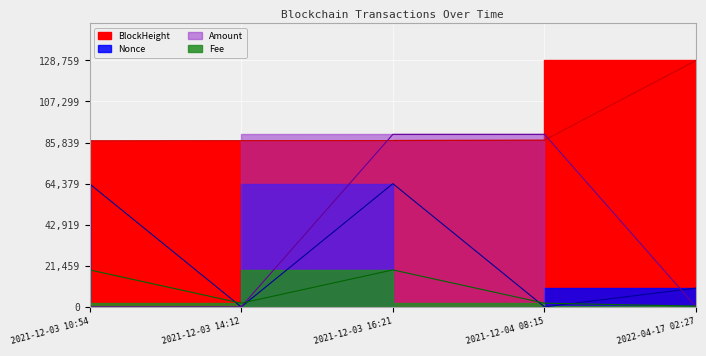

Which series has the largest range (max minus min)?

Amount